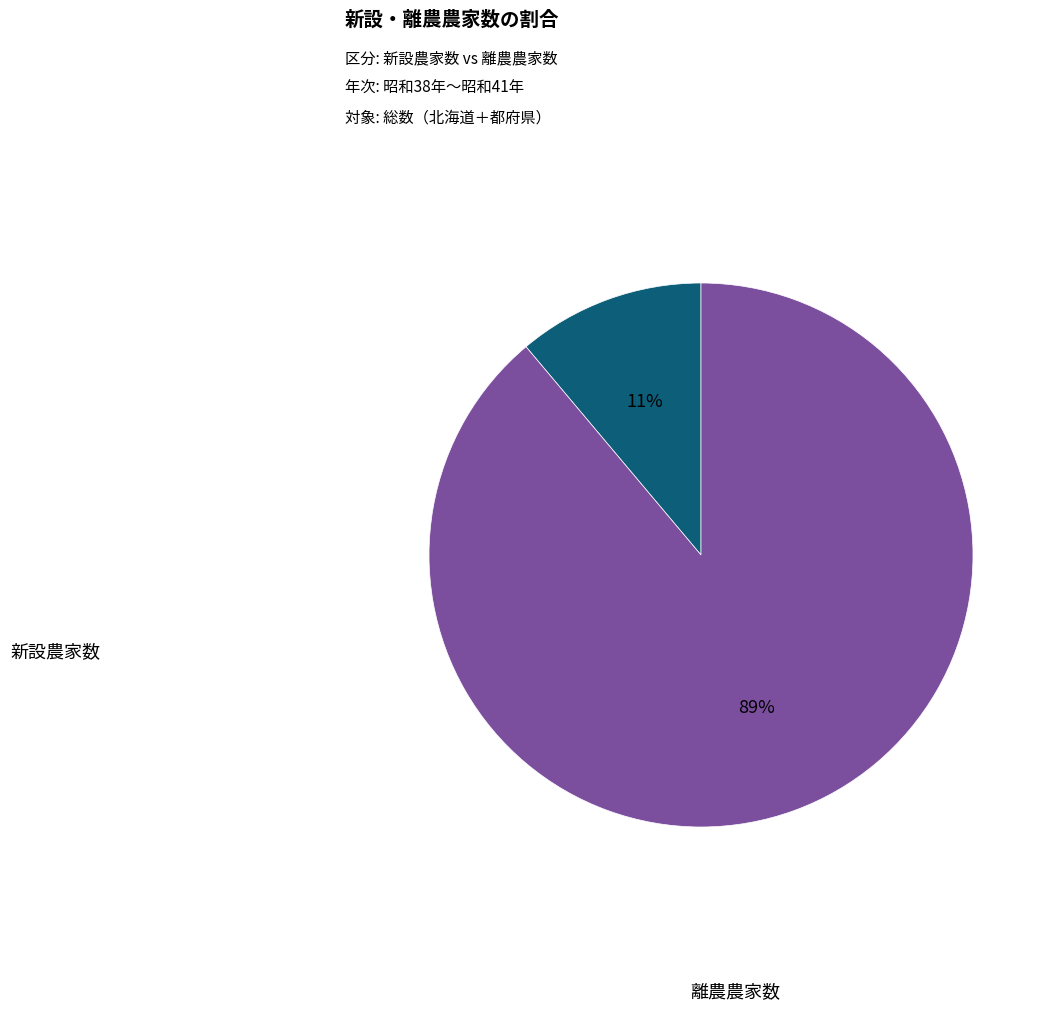

To the nearest percent, what is the difference between the largest and smallest slice percentages?

78%